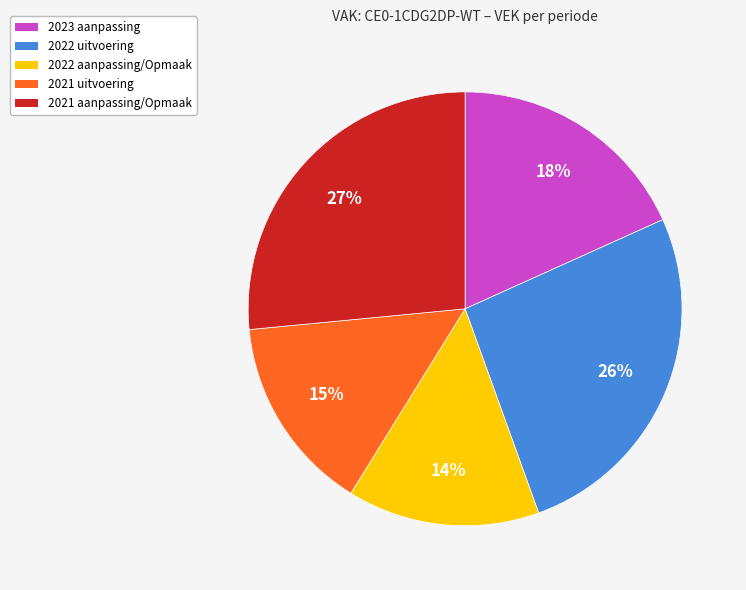

Between 2022 uitvoering and 2022 aanpassing/Opmaak, which is larger?

2022 uitvoering